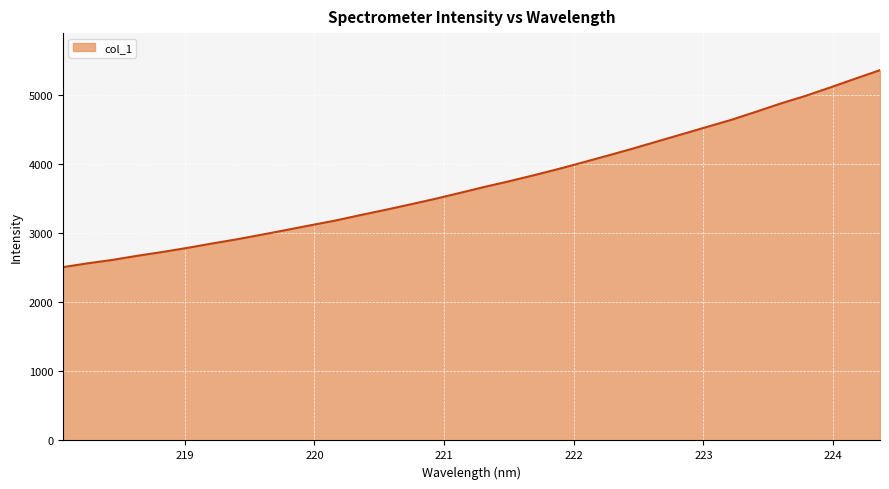

What is the maximum value shown in the chart?

5362.9